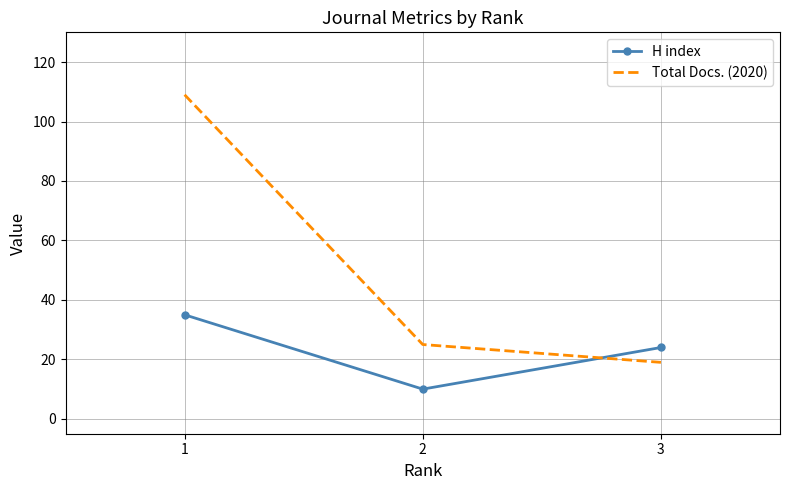

What is the total value across all series at 3?

43